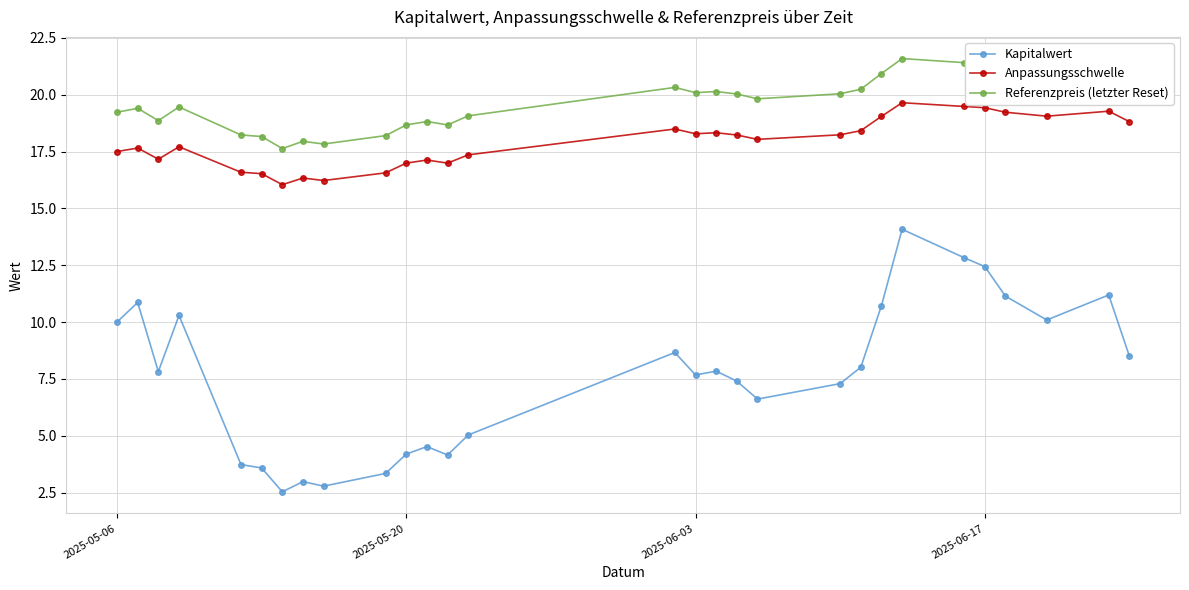

Which series has the largest total across all categories?

Referenzpreis (letzter Reset)